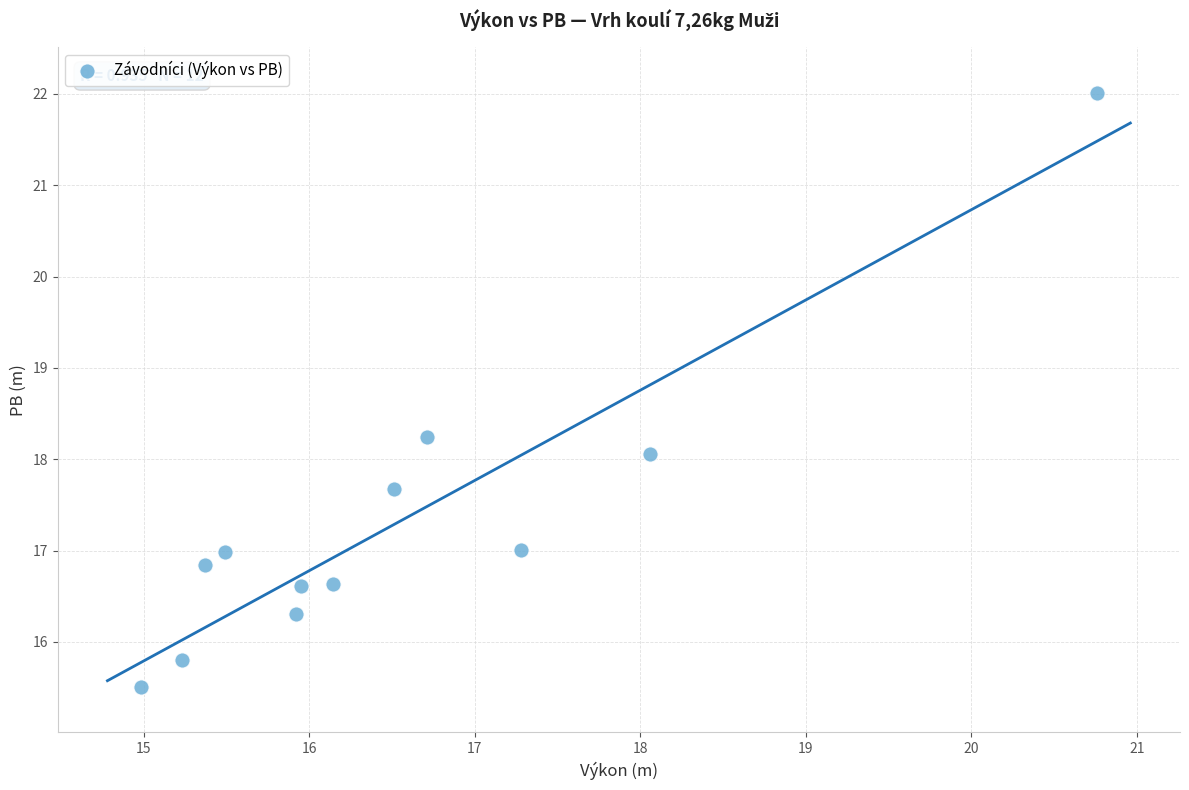

What is the average Y value?

17.3